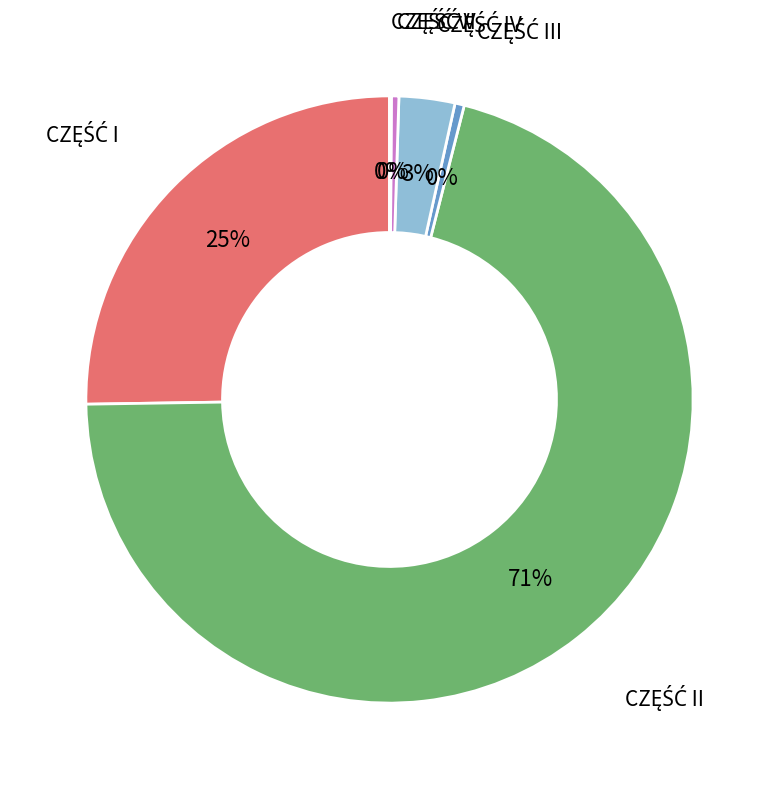

Count the number of slices in the pie.

6